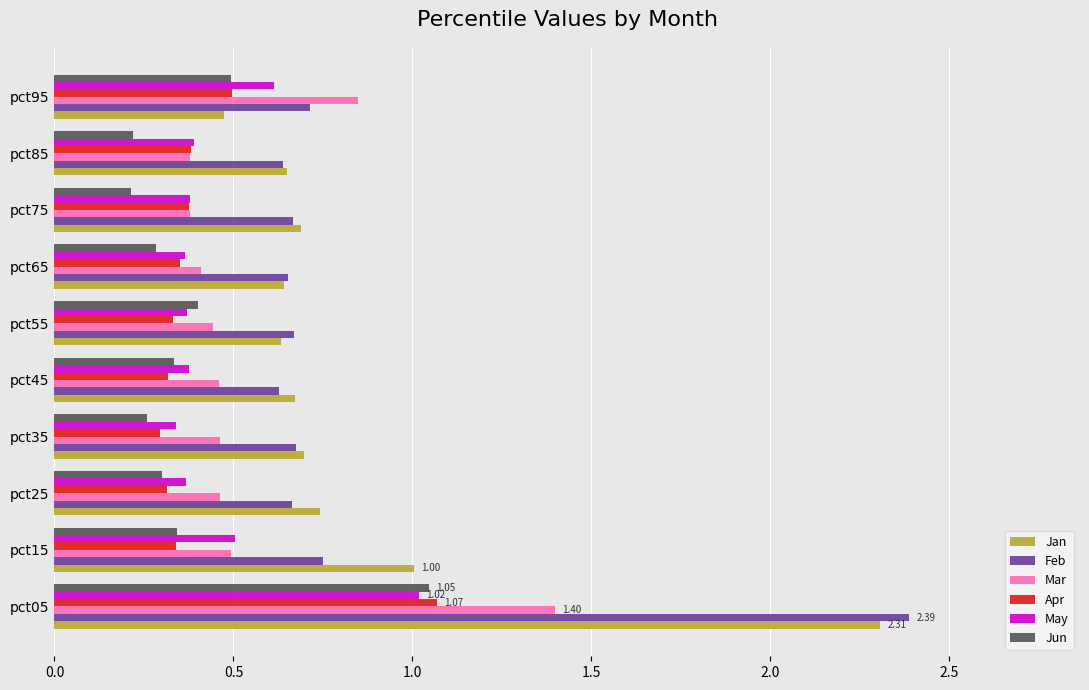

What is the sum of the Feb values at pct45 and pct75?

1.3